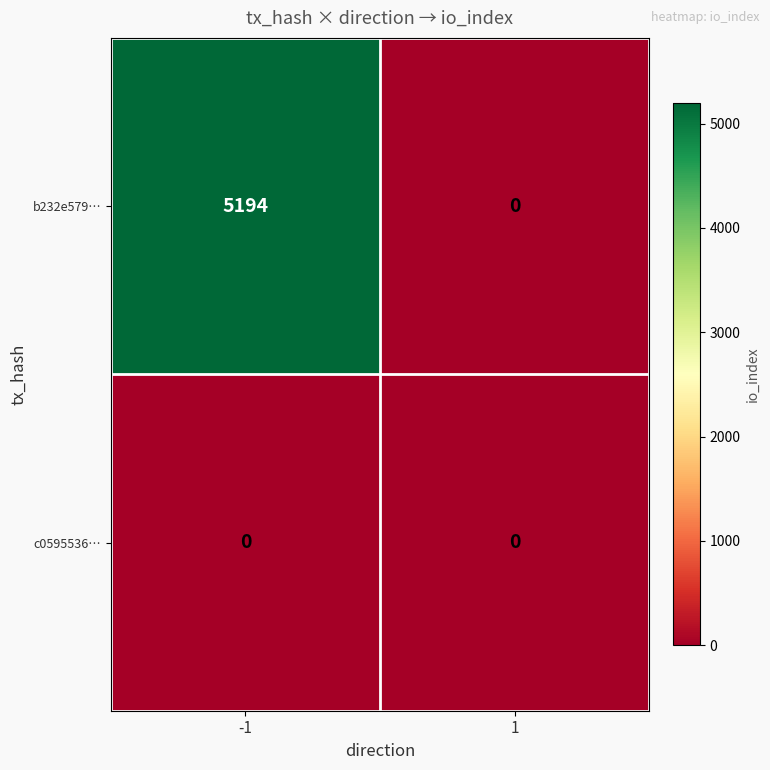

Which series changed the most between -1 and 1?

b232e579…